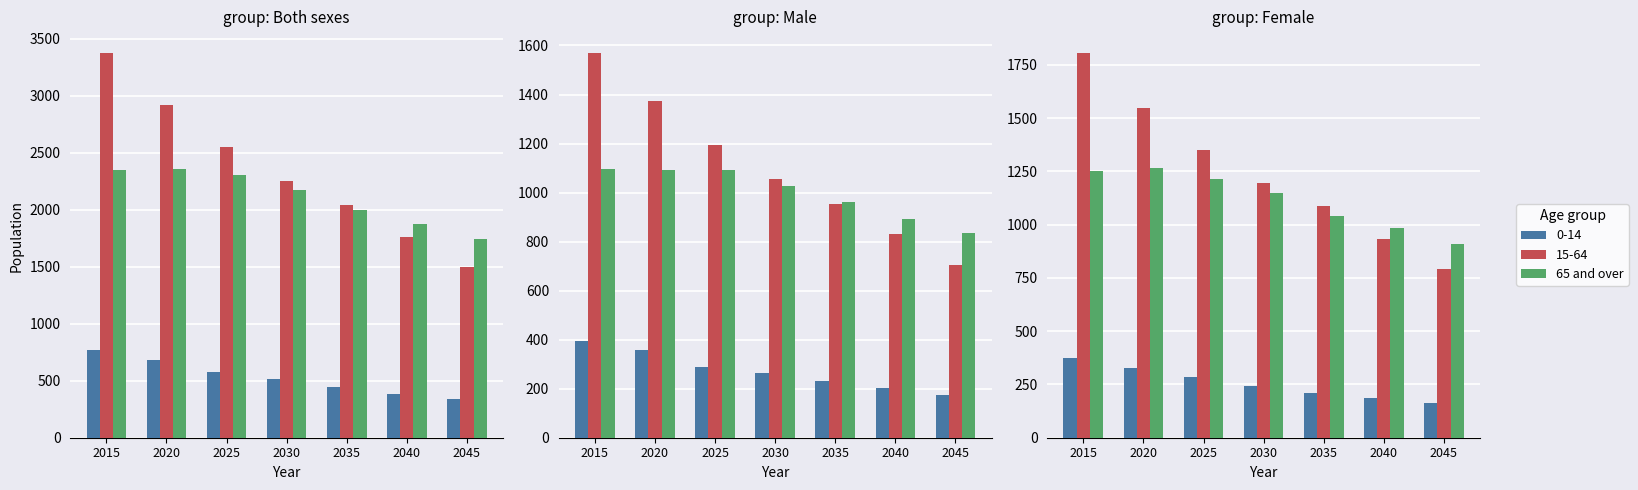

The chart shows a value of 2089 at 2020. True or false?

False